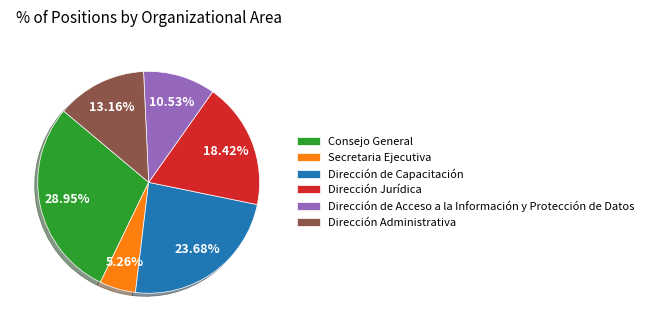

To the nearest percent, what is the difference between the Dirección de Capacitación and Secretaria Ejecutiva slice percentages?

18%